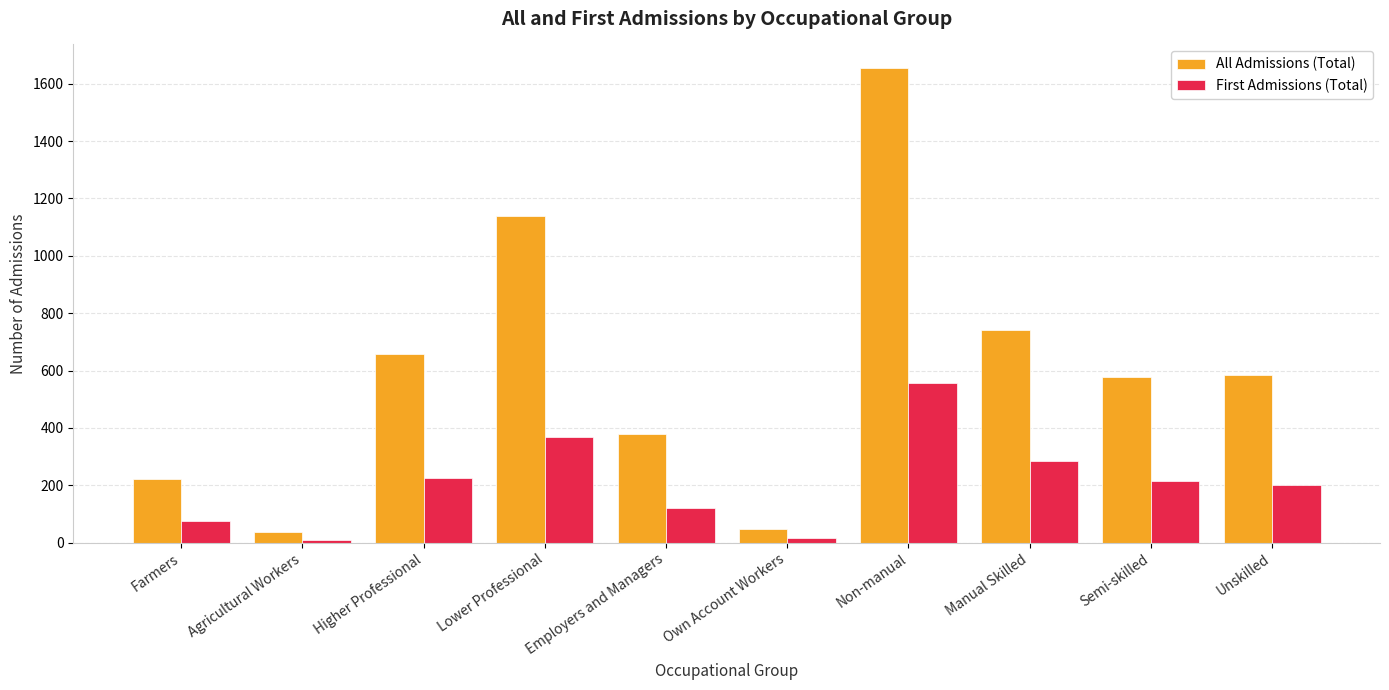

At how many categories does at least one series exceed 505?

6